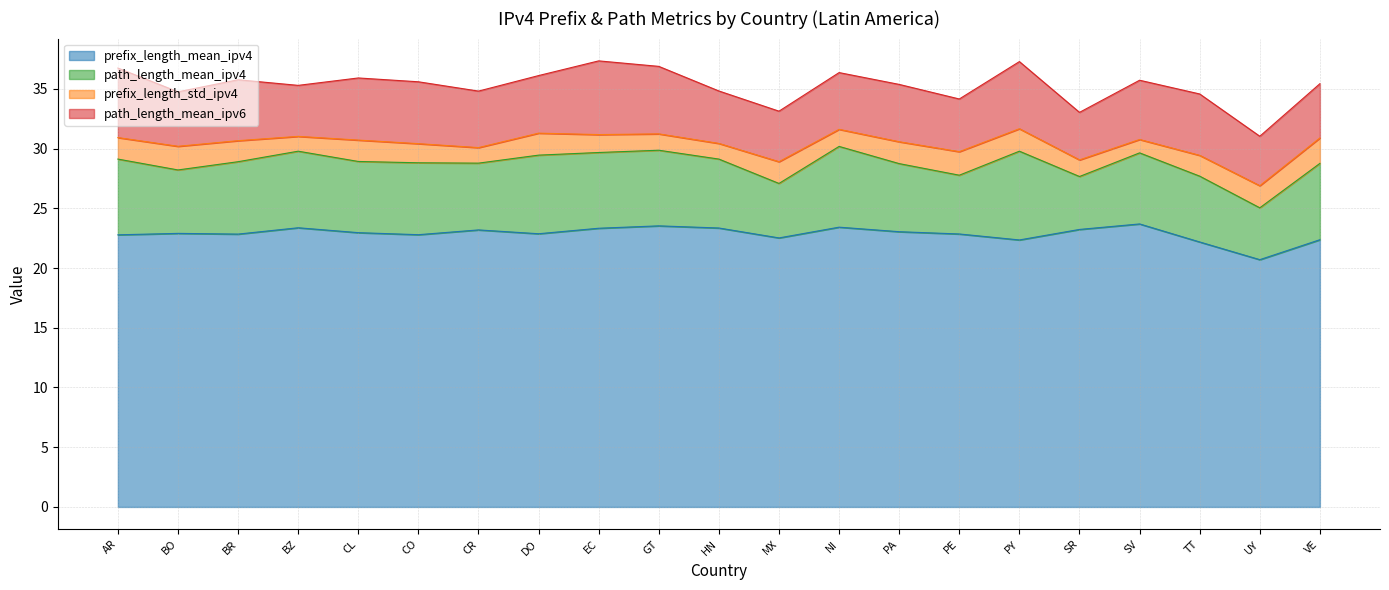

Where is the first local minimum for path_length_mean_ipv4?

BO